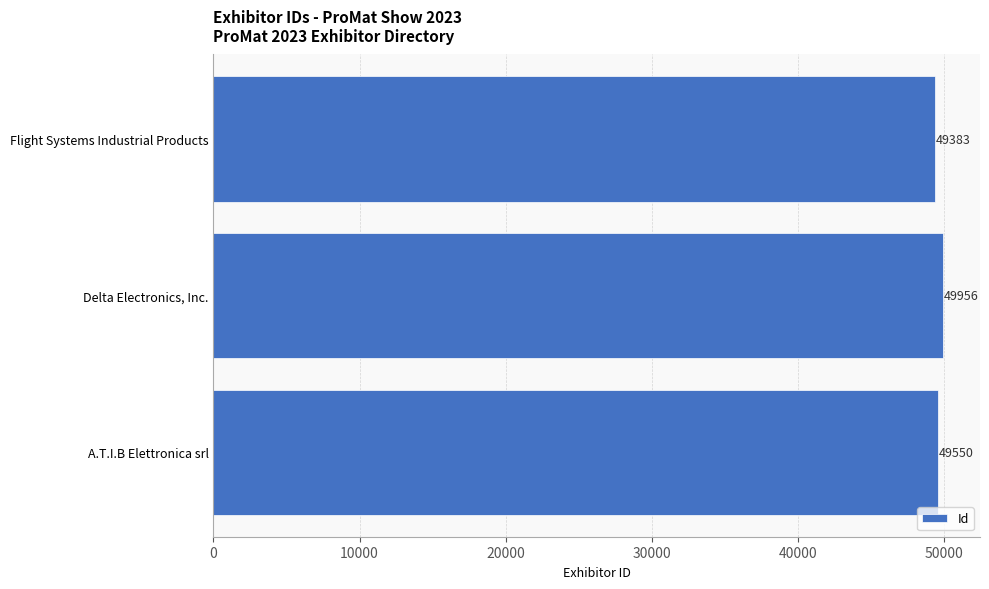

At which label is the value closest to 49669?

A.T.I.B Elettronica srl